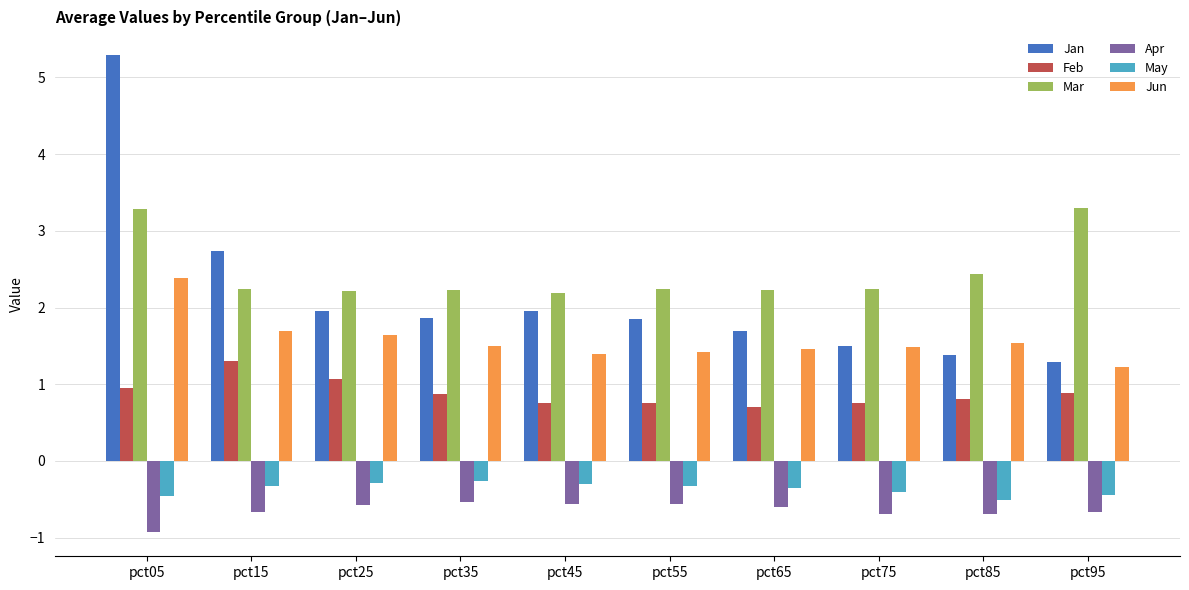

Which series has the widest spread of values?

Jan